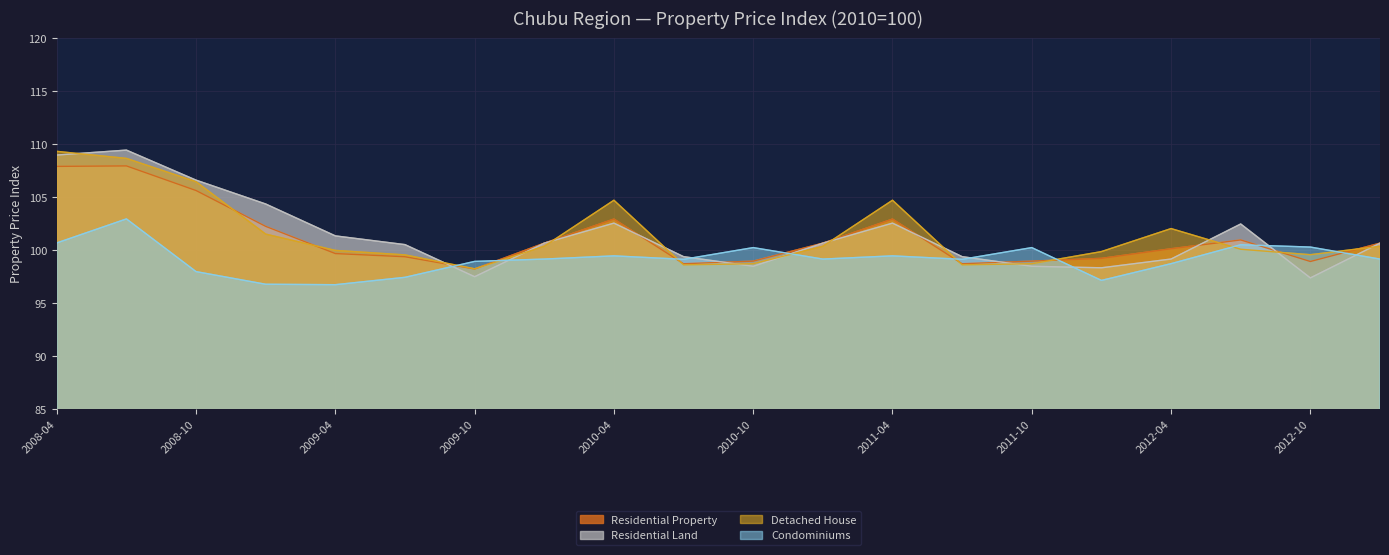

What is the minimum value shown in the chart?

96.8